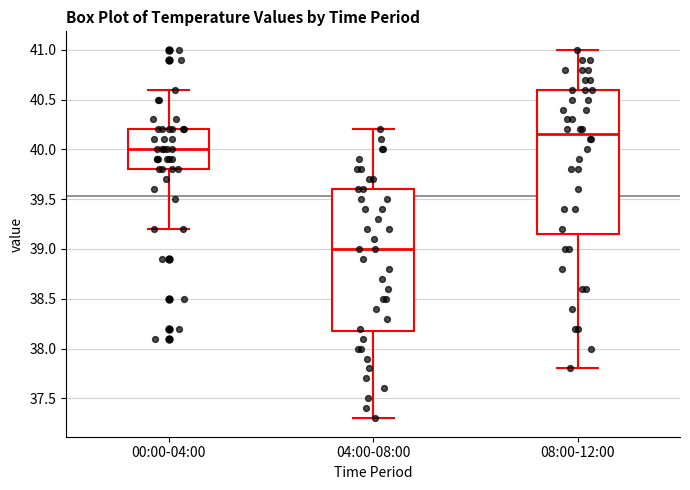

Reading left to right, transcribe this box plot: for each box, give where its median line is, the range the box spans, and where its two whiskers end, as read against the y-axis. The values are not printed on the chart, so give them approximately, as read against the axis.

00:00-04:00: median 40.00, box 39.80 to 40.20, whiskers 39.20 to 40.60
04:00-08:00: median 39.00, box 38.20 to 39.60, whiskers 37.30 to 40.20
08:00-12:00: median 40.15, box 39.15 to 40.60, whiskers 37.80 to 41.00